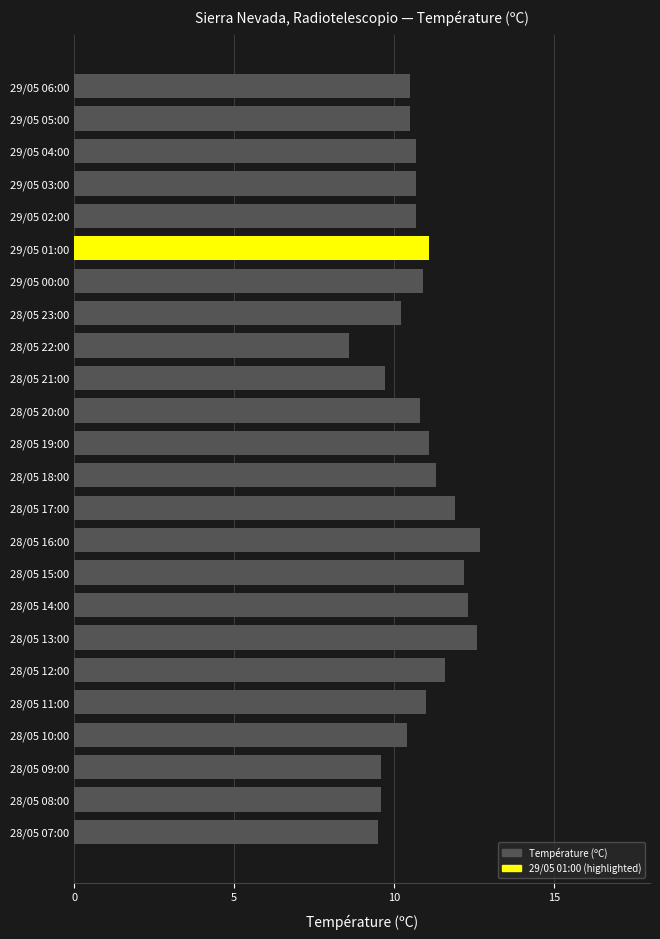

What is the difference between the values at 28/05 07:00 and 29/05 01:00?

1.6